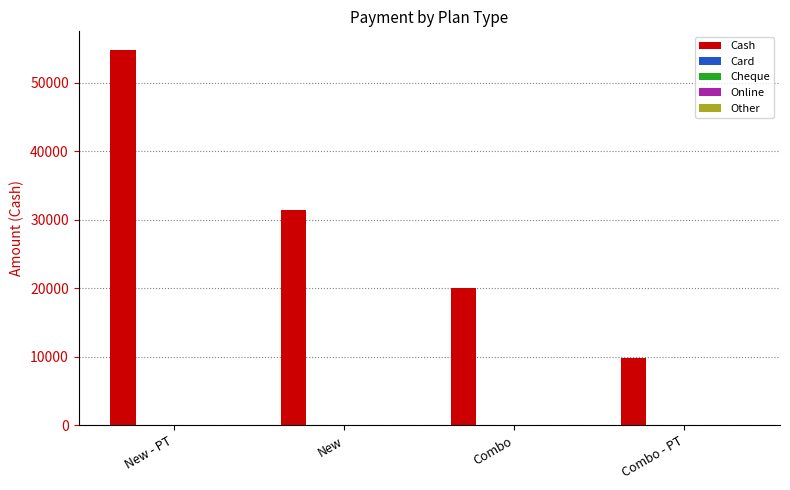

Are the bars horizontal?

No